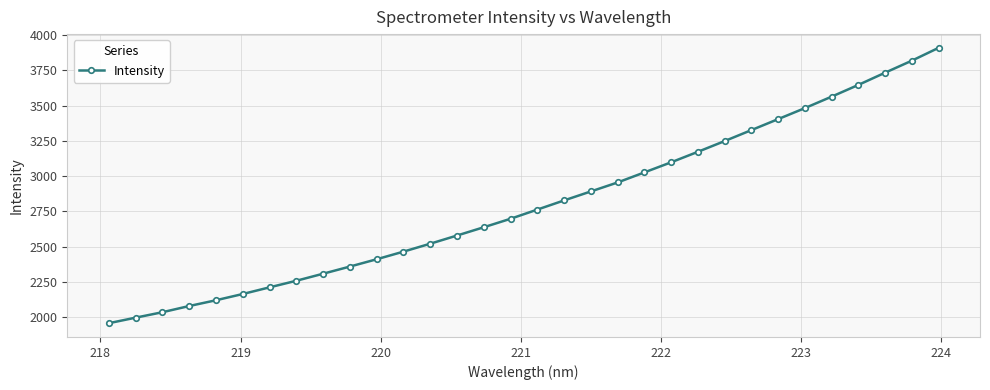

True or false: the data has more than 1 interior local peaks.

False